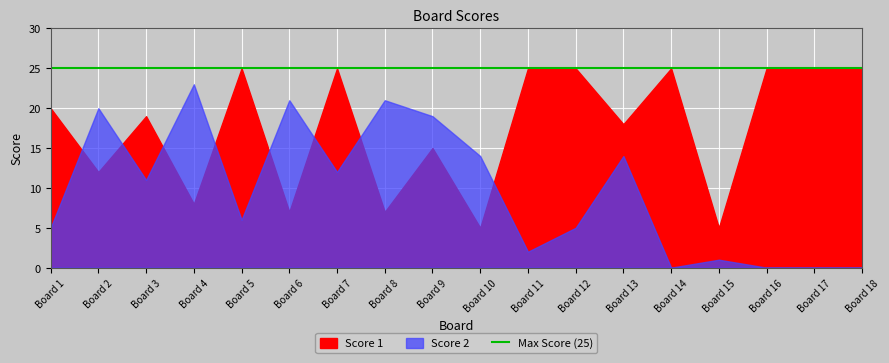

Which series ends up on top after the final intersection of Score 1 and Score 2?

Score 1